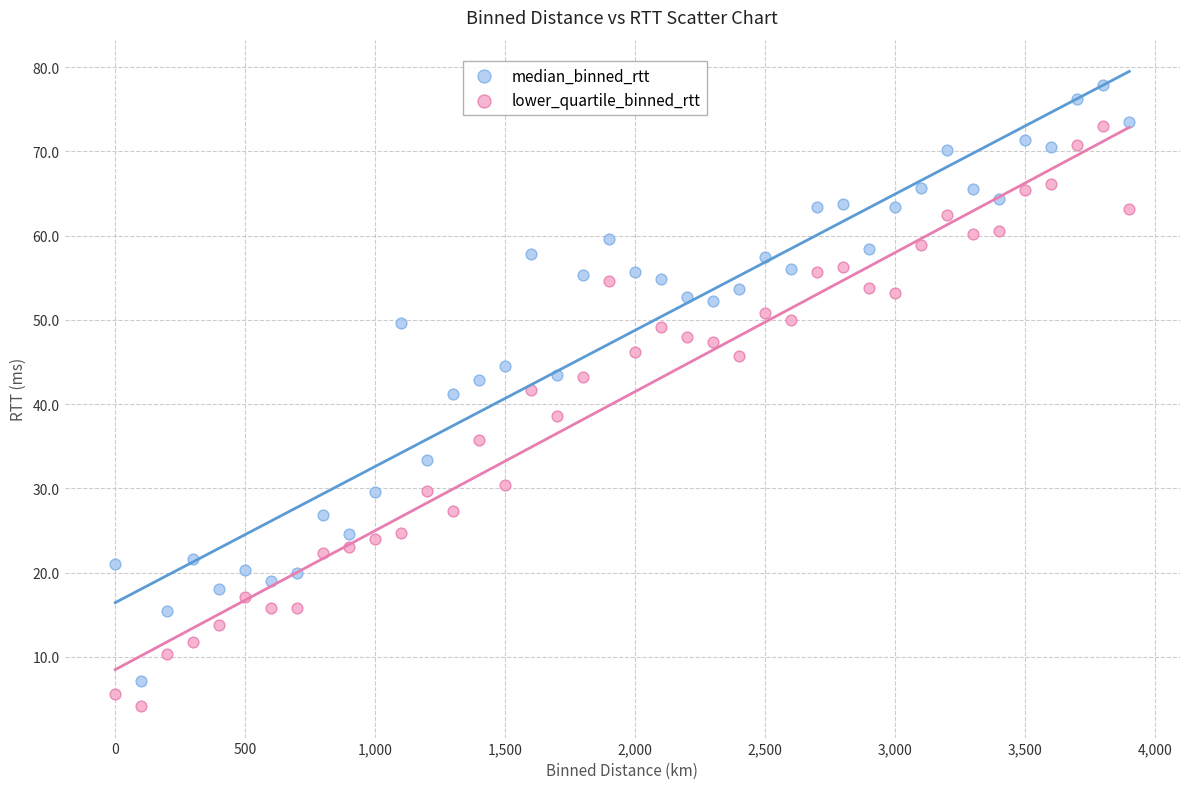

Which series has the largest Y range (max minus min)?

median_binned_rtt